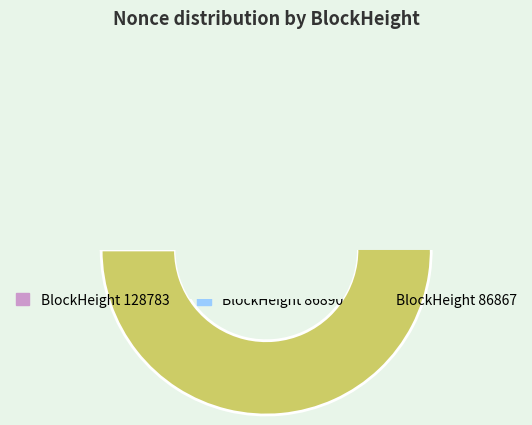

Which category accounts for the majority?

86867